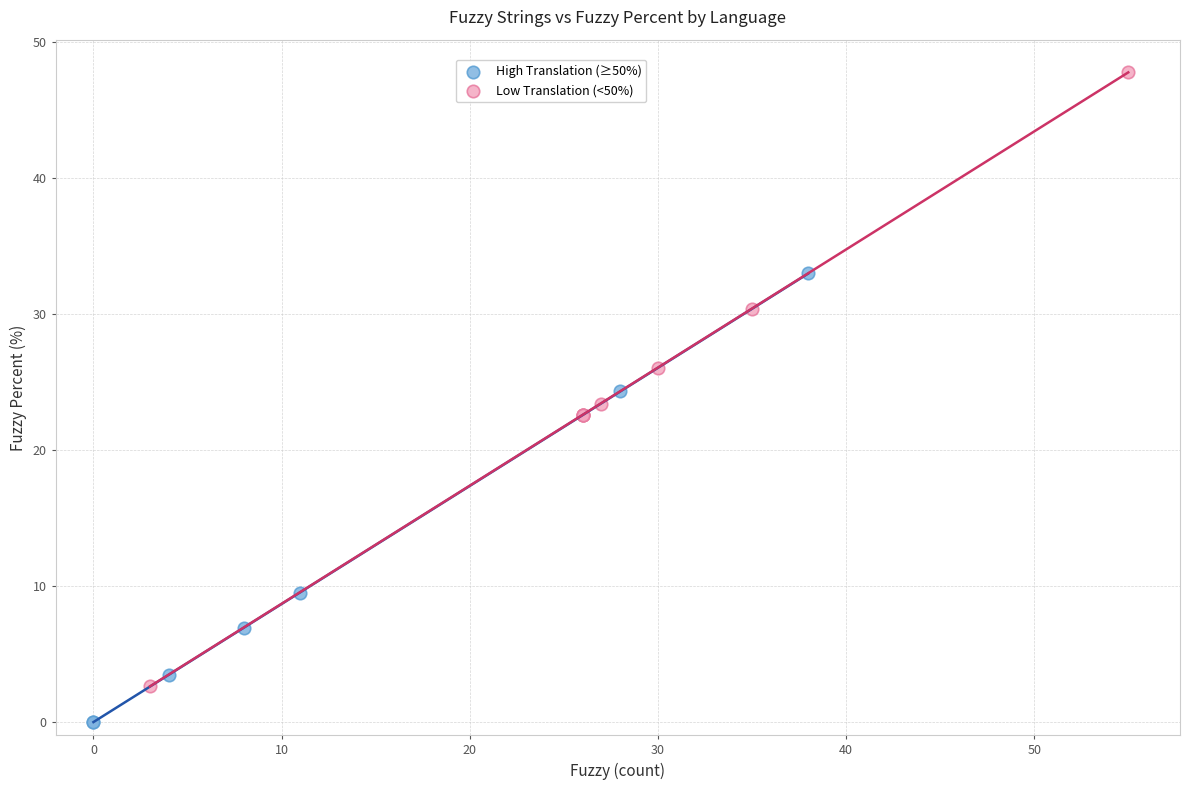

Which series contains the lowest Y value?

High Translation (≥50%)